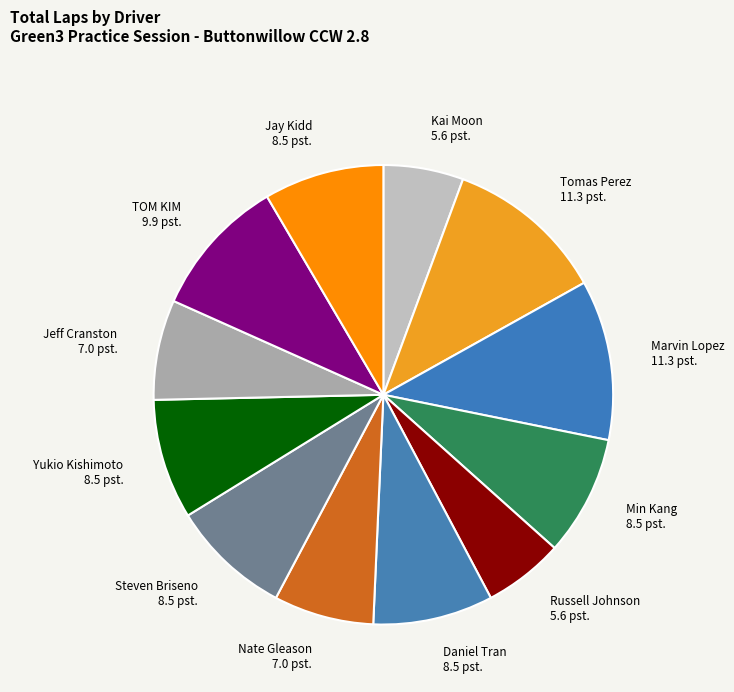

The Jeff Cranston slice represents 14% of the pie. True or false?

False